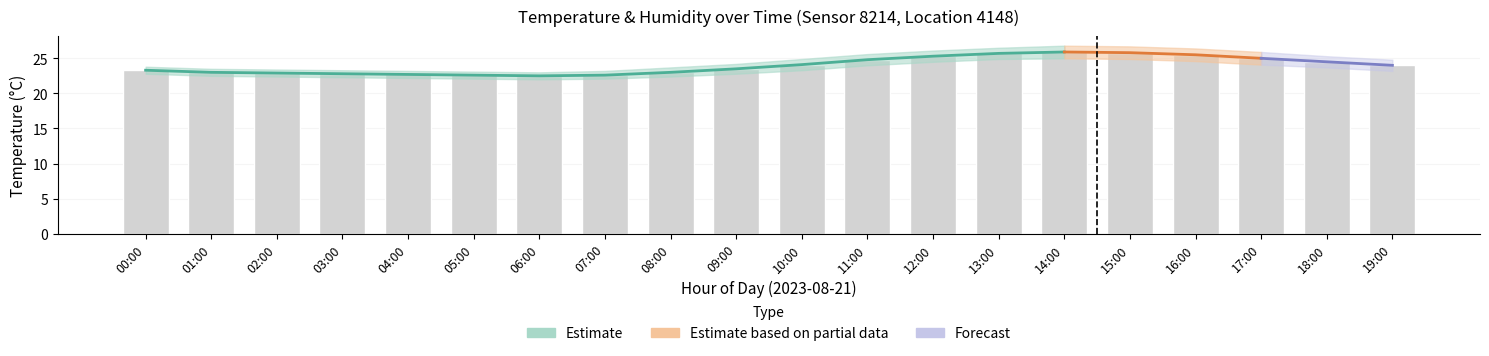

What is the sum of all values?

479.5